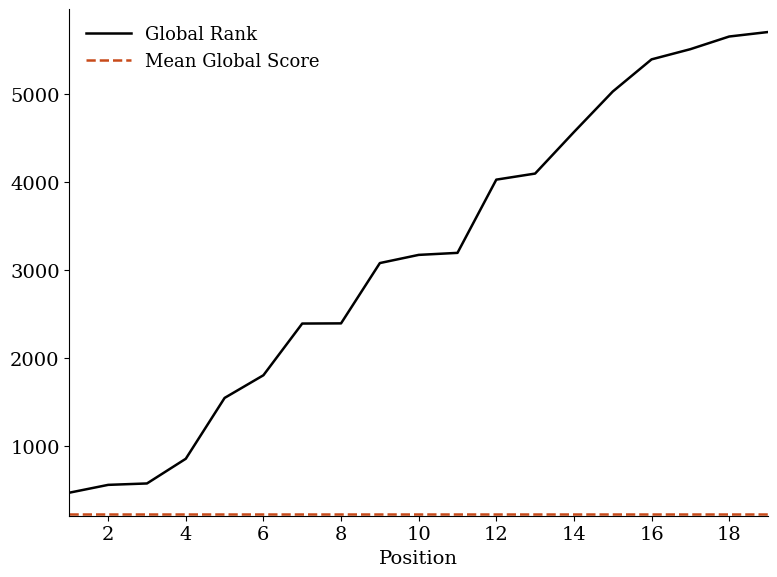

The value at 12 is 5930. True or false?

False